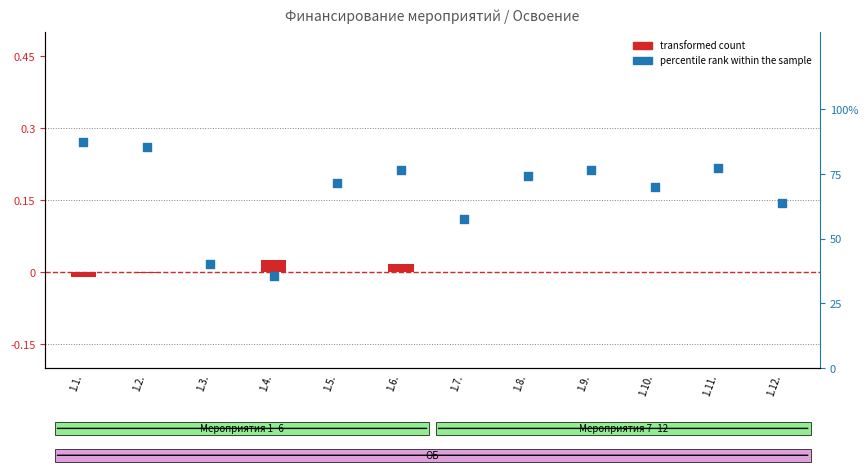

Which series reaches the maximum Y coordinate?

percentile rank within the sample